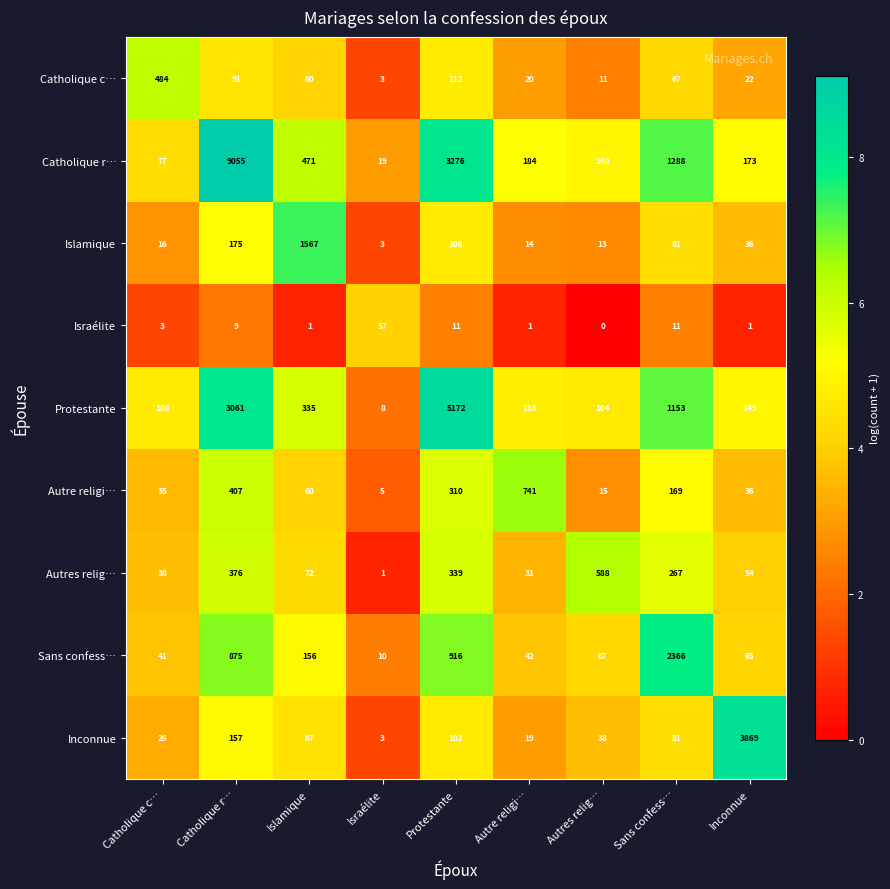

What is the maximum value shown in the chart?

9055